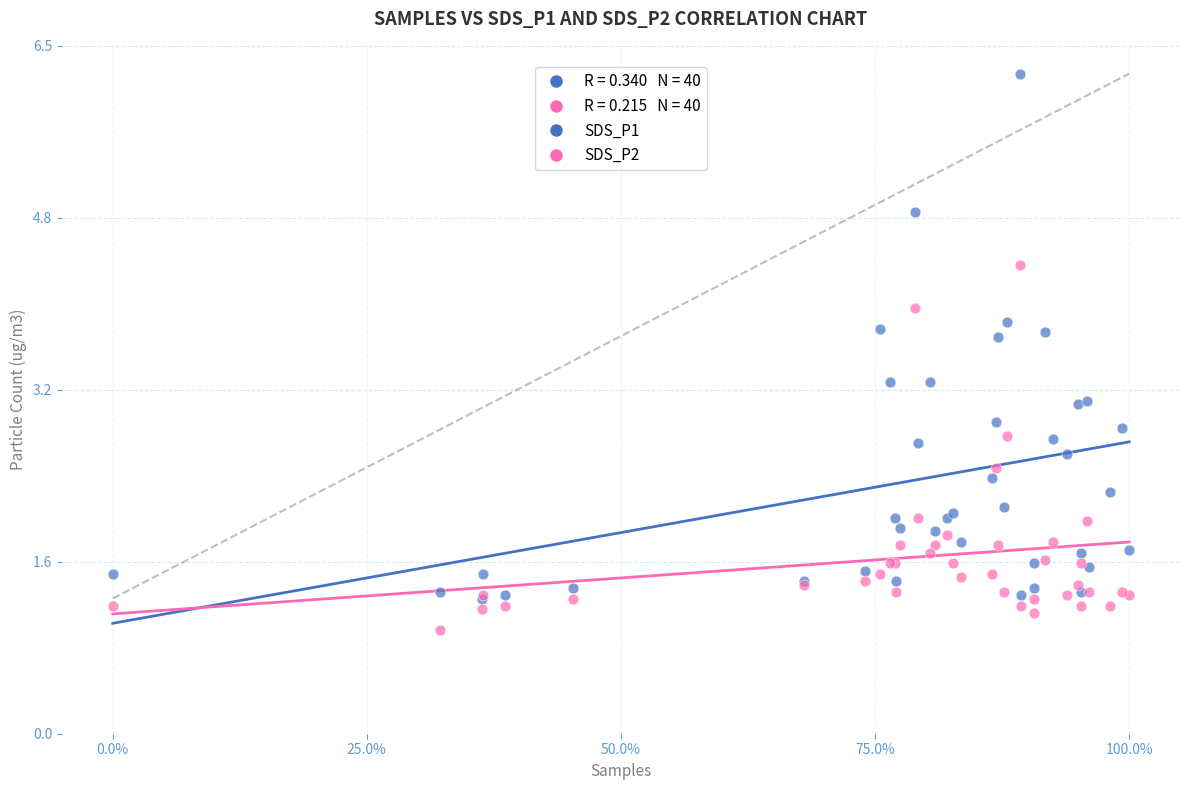

Which series reaches the minimum Y coordinate?

SDS_P2